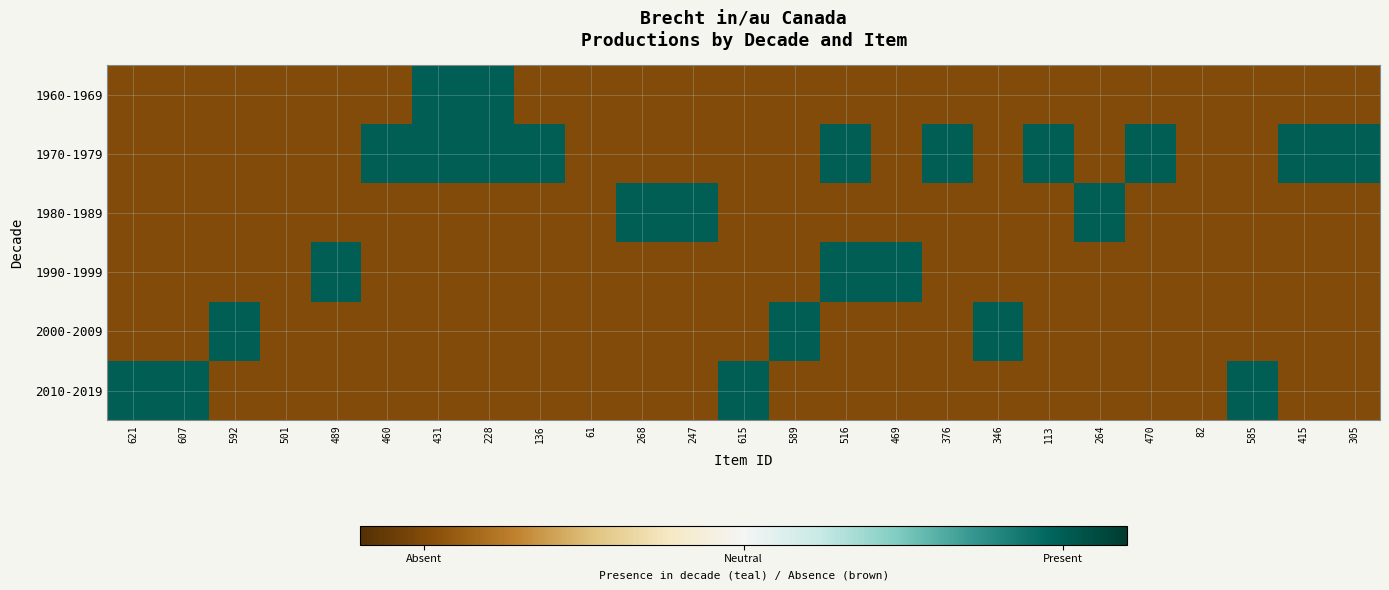

At how many categories does at least one series exceed 0?

22